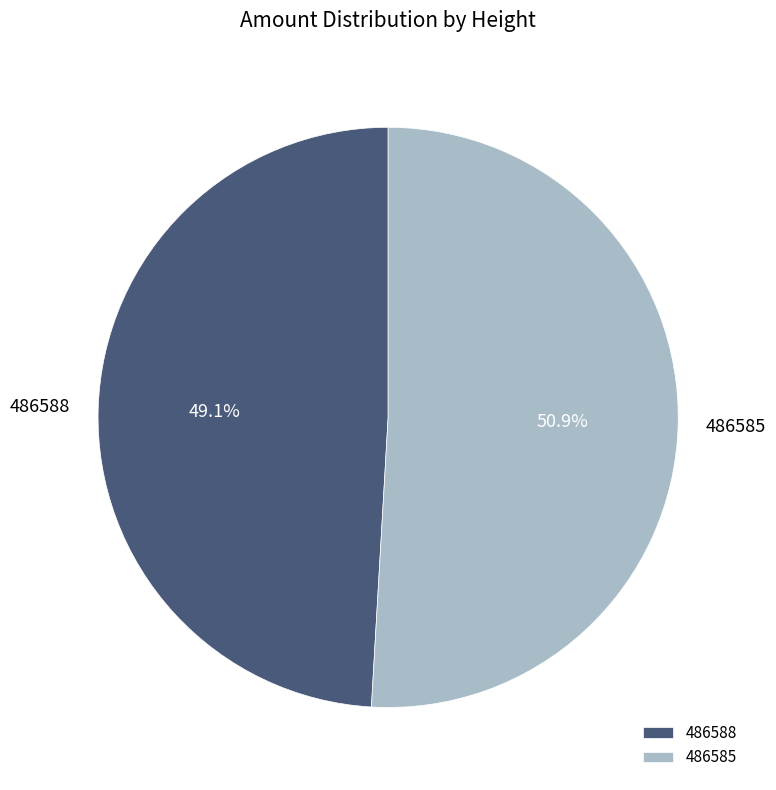

How many segments does this pie chart have?

2